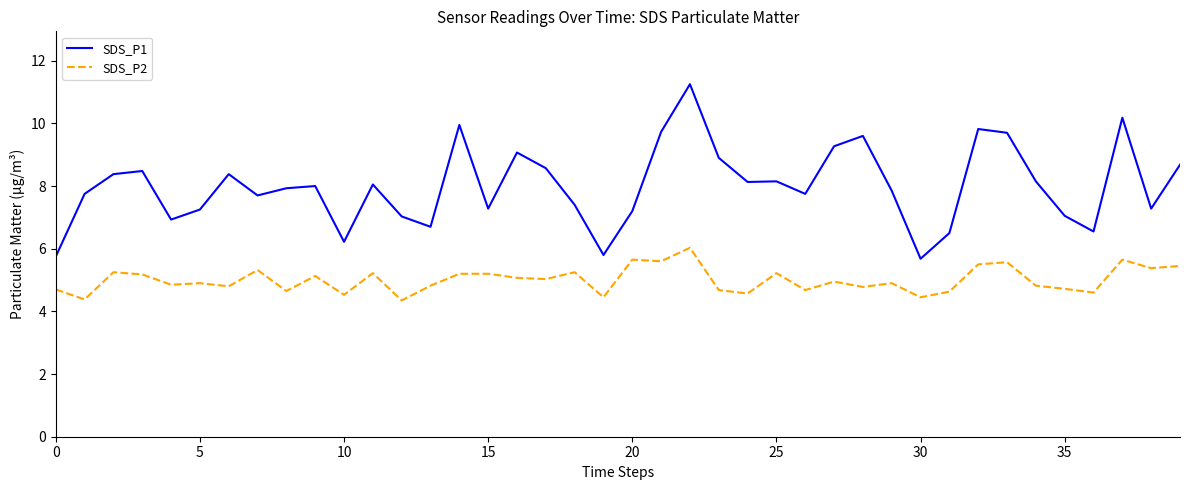

What is the difference between the second highest and minimum values in the SDS_P1 series?

4.5